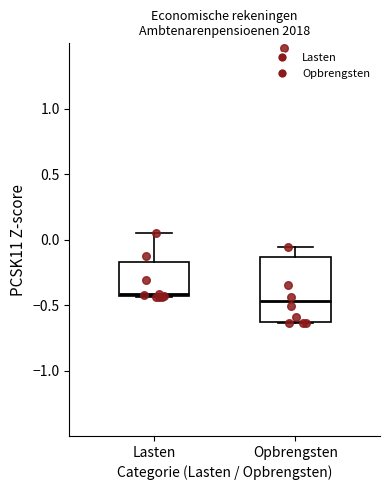

Reading left to right, read every box against the y-axis: the position of its median line, the range the box covers, and the ends of its whiskers. The values are not printed on the chart, so give them approximately, as read against the axis.

Lasten: median -0.40, box -0.45 to -0.15, whiskers -0.45 to 0.05
Opbrengsten: median -0.45, box -0.65 to -0.15, whiskers -0.65 to -0.05